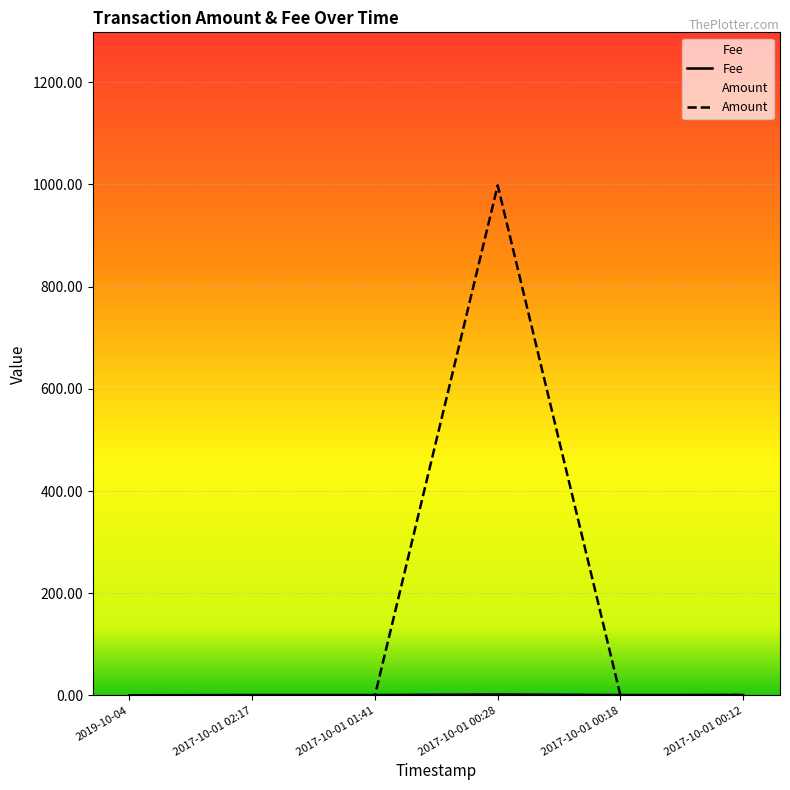

Which series ends up on top after the final intersection of Fee and Amount?

Fee